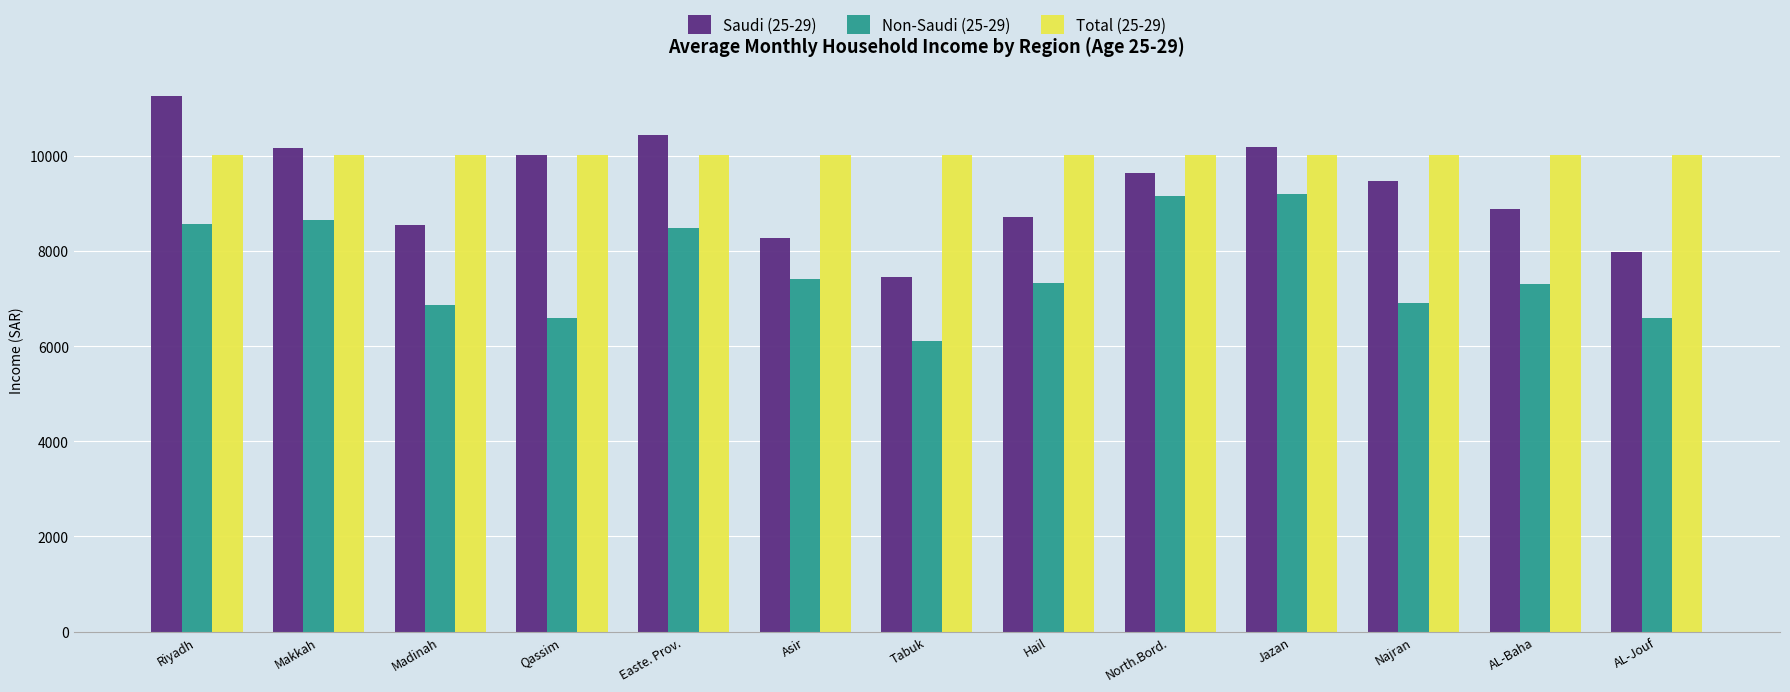

At how many categories does at least one series exceed 7673?

13